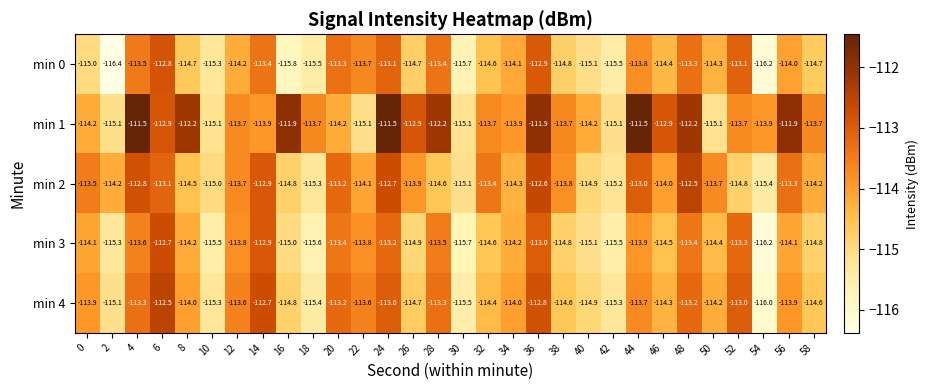

Is it true that min 2 equals -198.5 at 52?

False